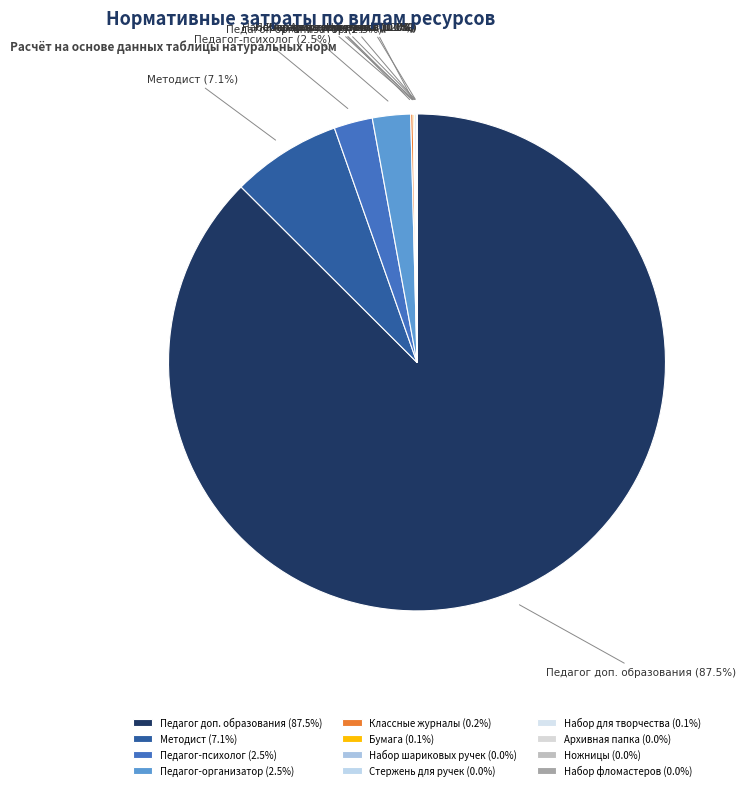

Which slice represents more than half of the pie?

Педагог доп. образования (87.5%)